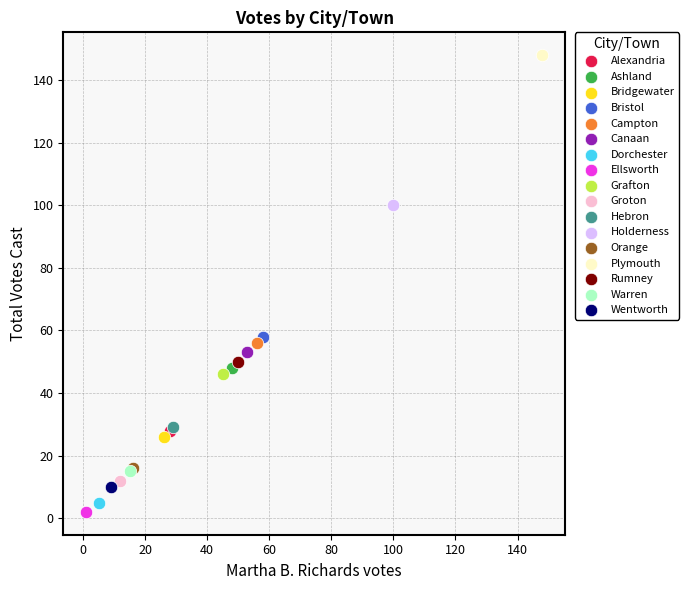

What are all the series names shown in the legend?

Alexandria, Ashland, Bridgewater, Bristol, Campton, Canaan, Dorchester, Ellsworth, Grafton, Groton, Hebron, Holderness, Orange, Plymouth, Rumney, Warren, Wentworth